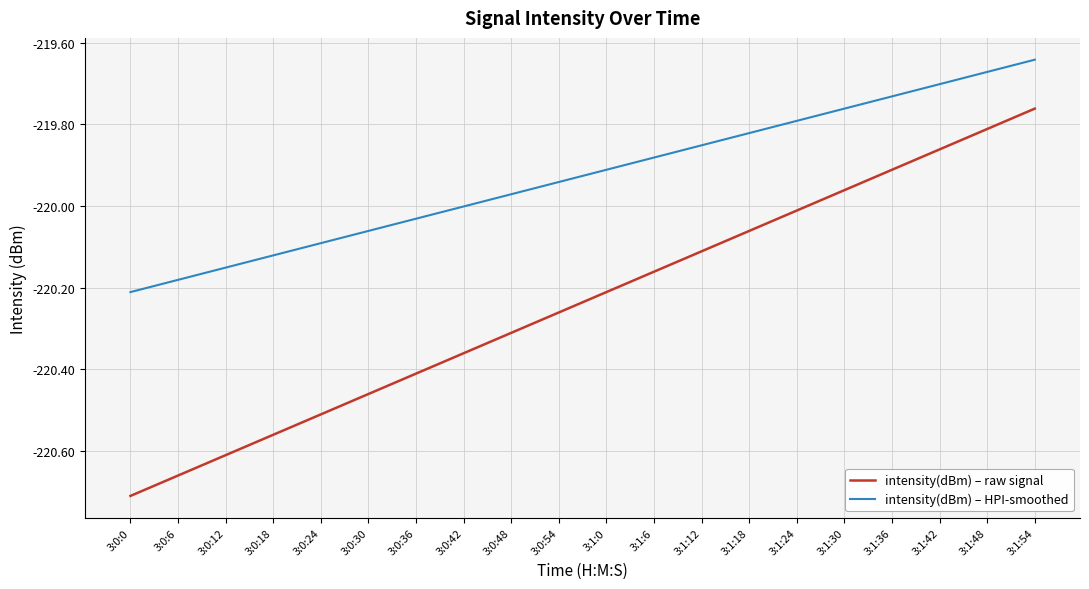

True or false: intensity(dBm) – raw signal and intensity(dBm) – HPI-smoothed intersect in this chart.

False